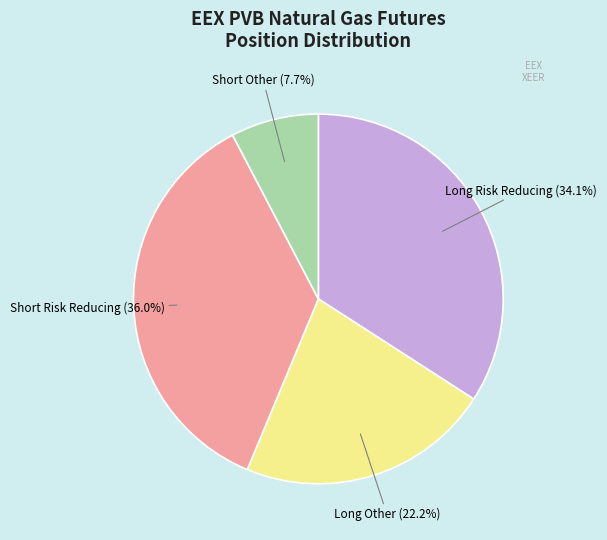

Is there a majority slice in this chart?

No